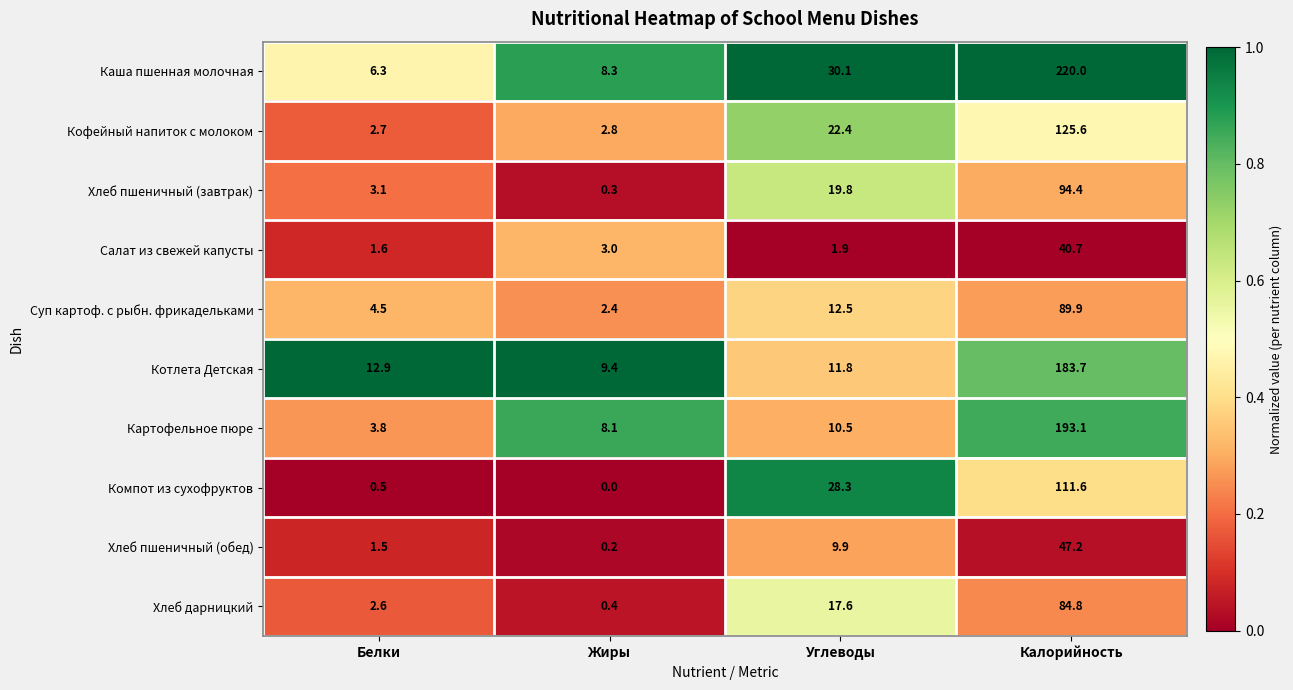

At which category does the chart reach its peak across all series?

Калорийность